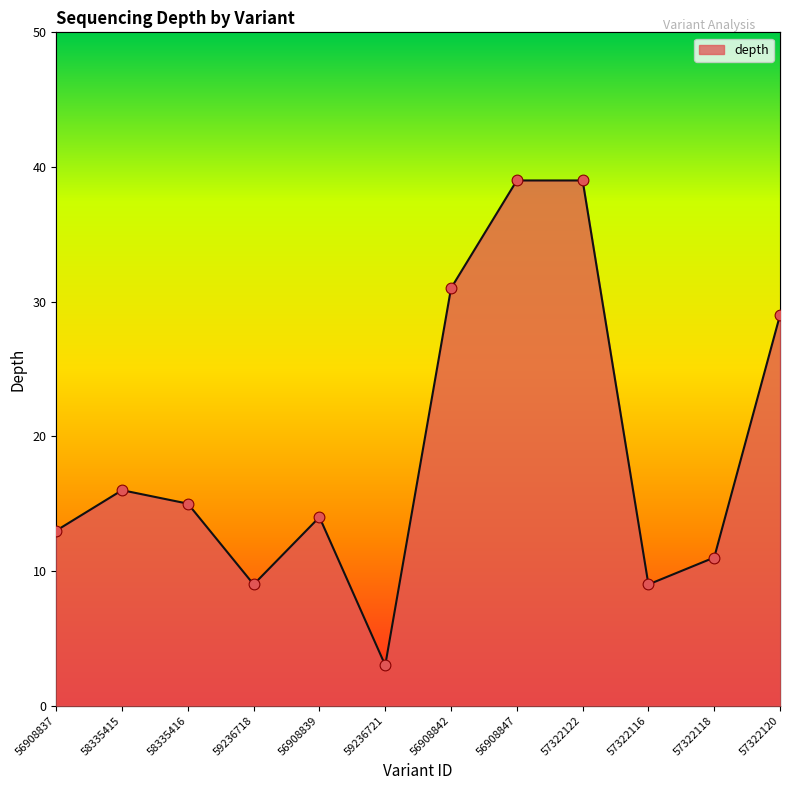

Between 57322116 and 57322122, which is larger?

57322122